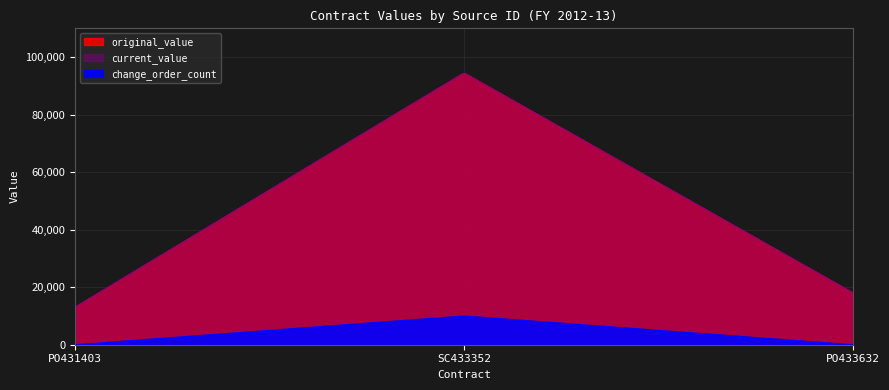

The value of original_value at SC433352 is 135311.5. True or false?

False